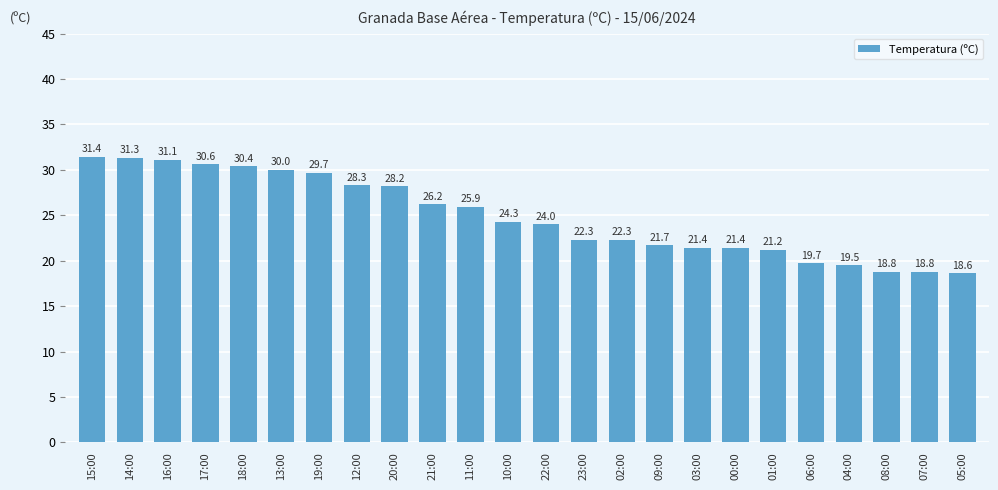

Is it true that the value at 10:00 is 24.3?

True